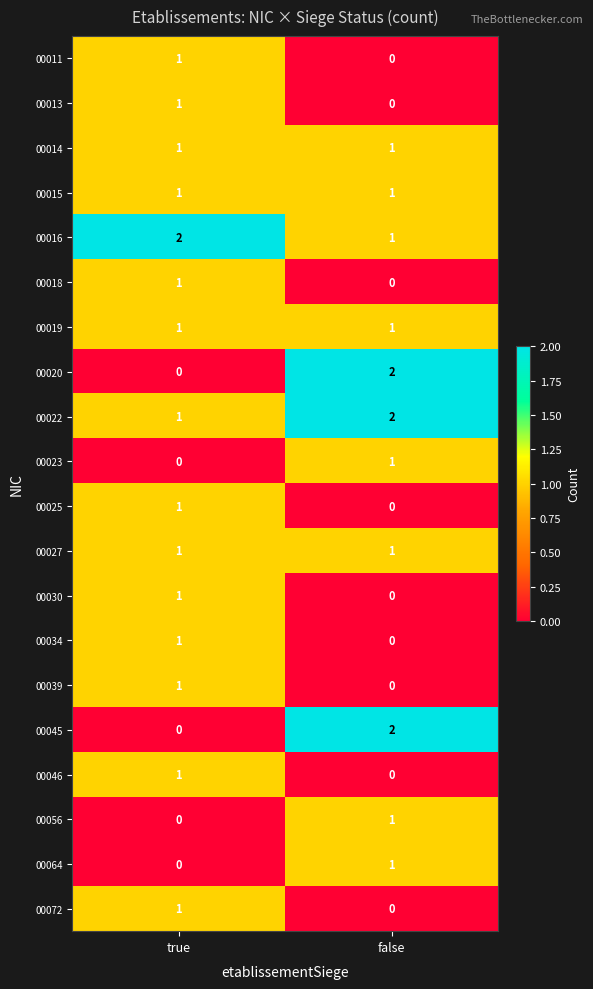

What is the total value across all series at false?

14